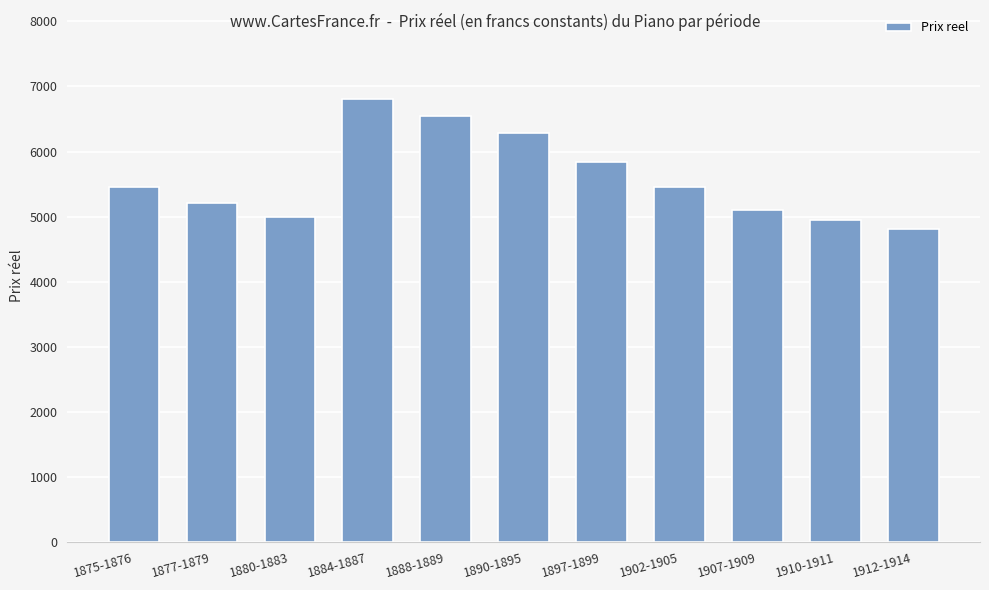

Between 1907-1909 and 1902-1905, which is larger?

1902-1905